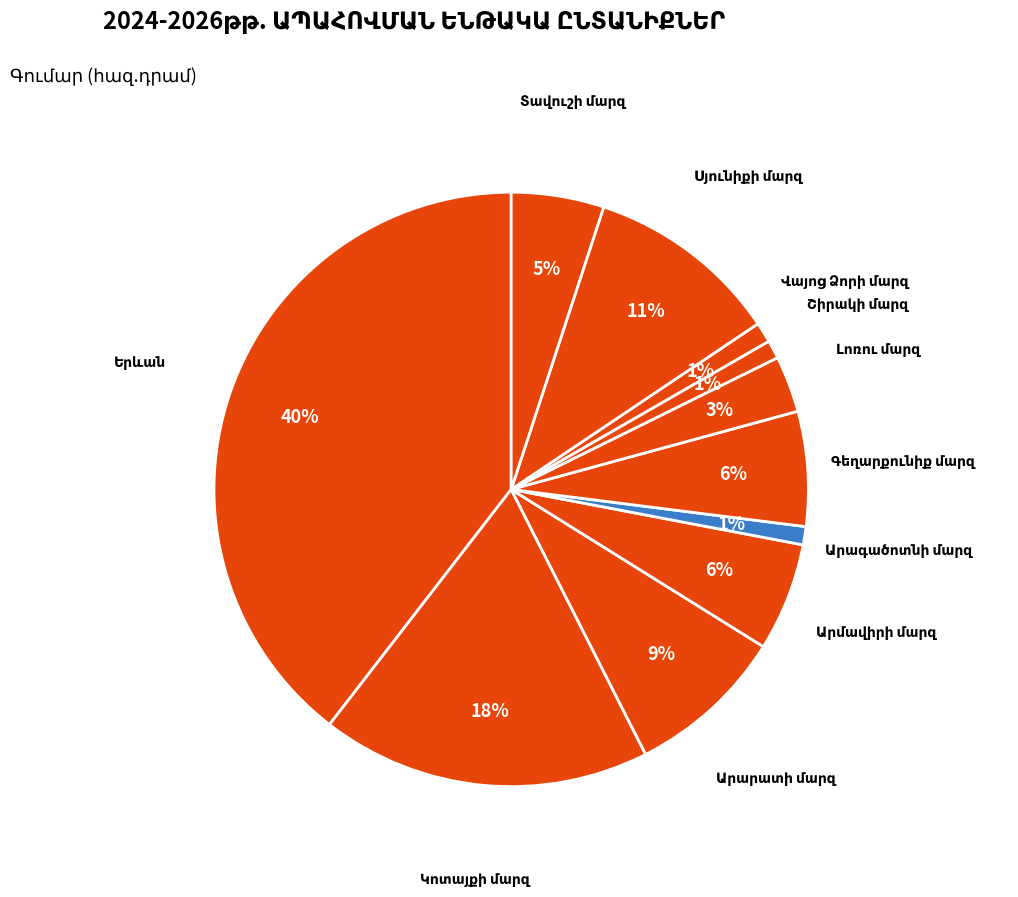

To the nearest percent, what is the difference between the largest and smallest slice percentages?

39%